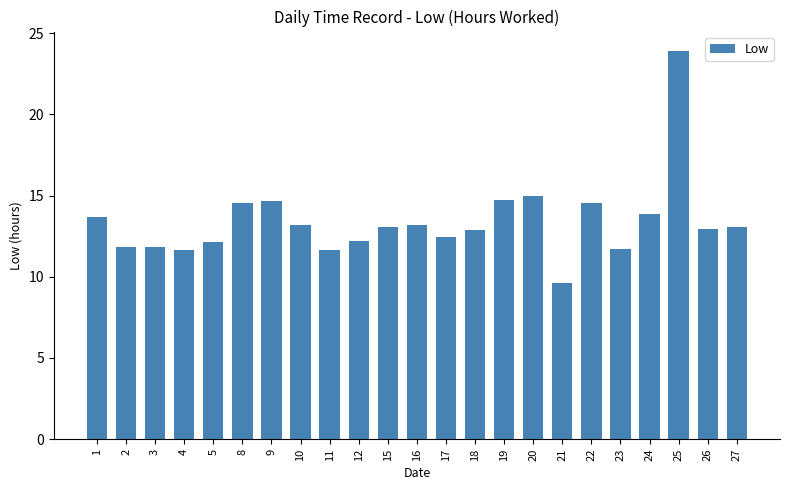

The chart shows a value of 11.7 at 23. True or false?

True